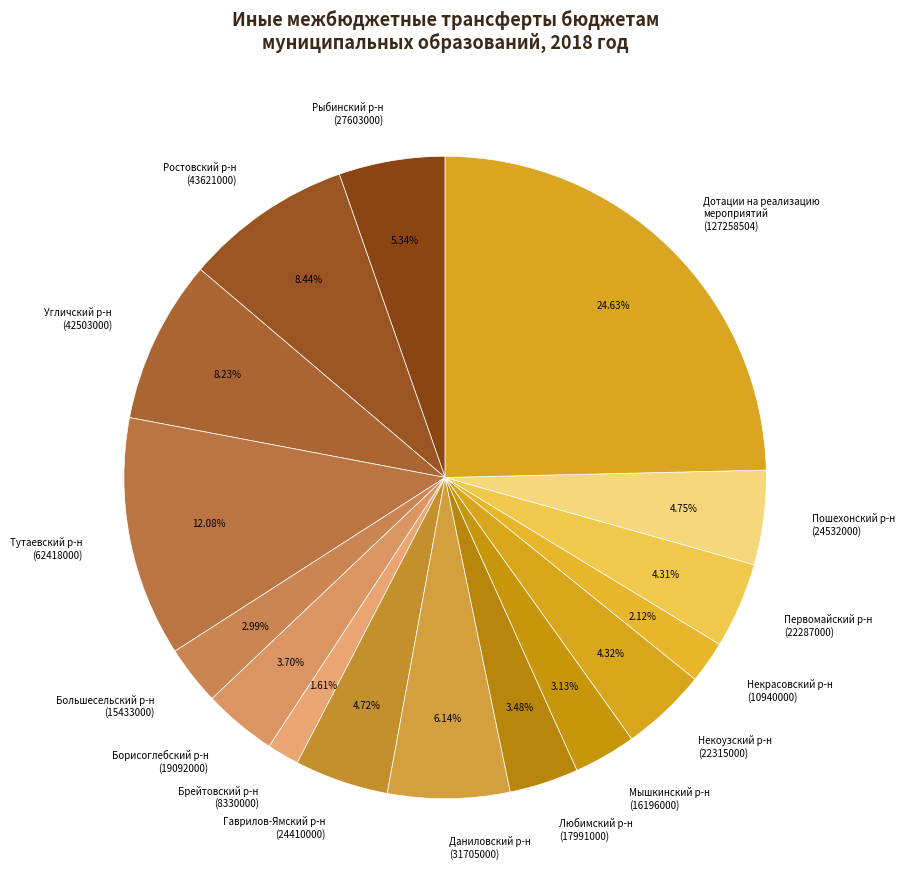

Combined, do Некрасовский р-н (10940000) and Даниловский р-н (31705000) account for over 50%?

No